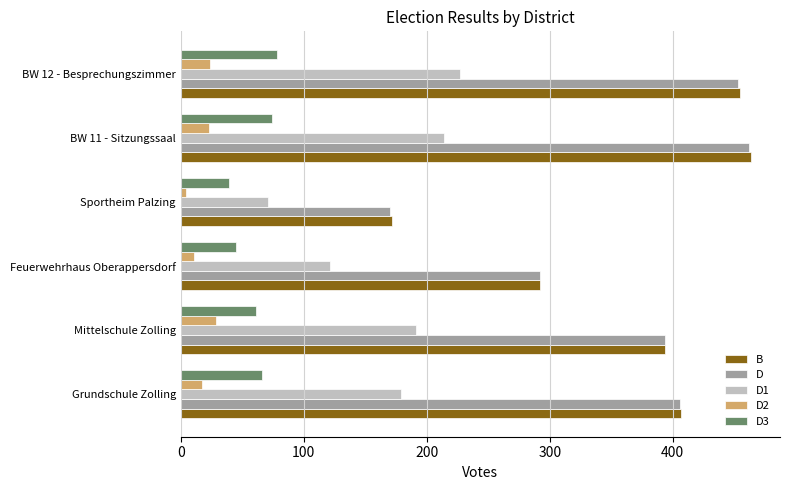

At which category does the chart reach its minimum across all series?

Sportheim Palzing